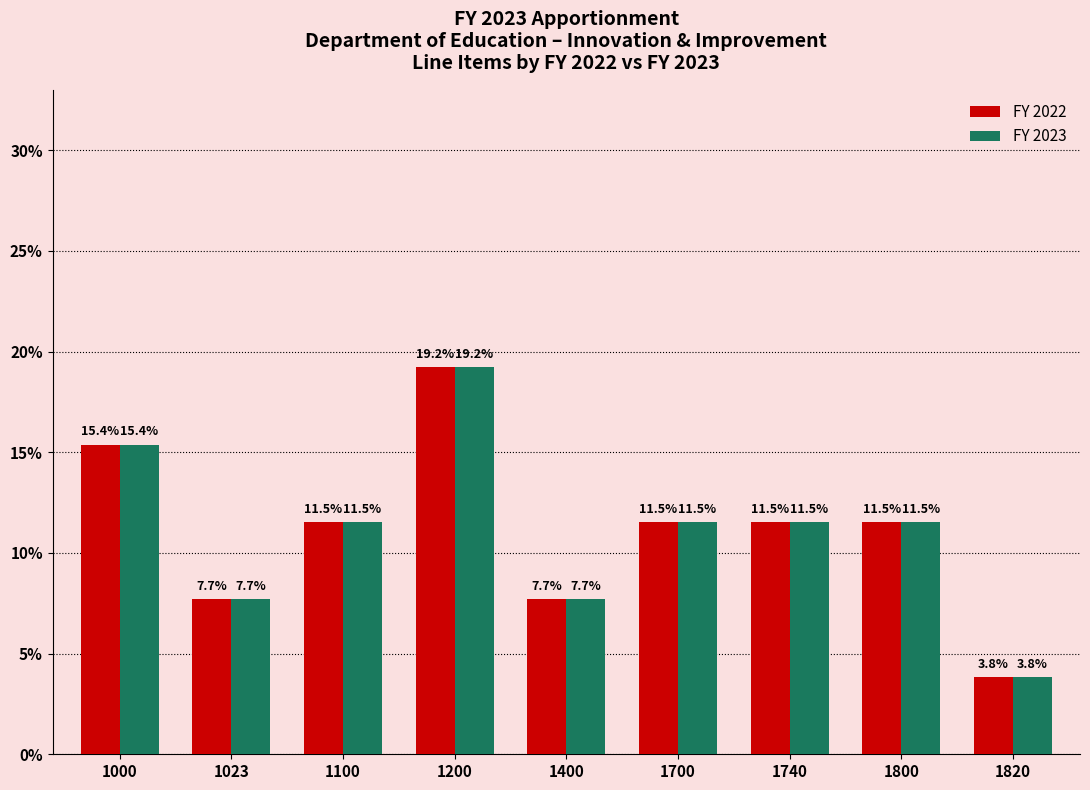

The FY 2023 series shows 7.7 at 1400. True or false?

True